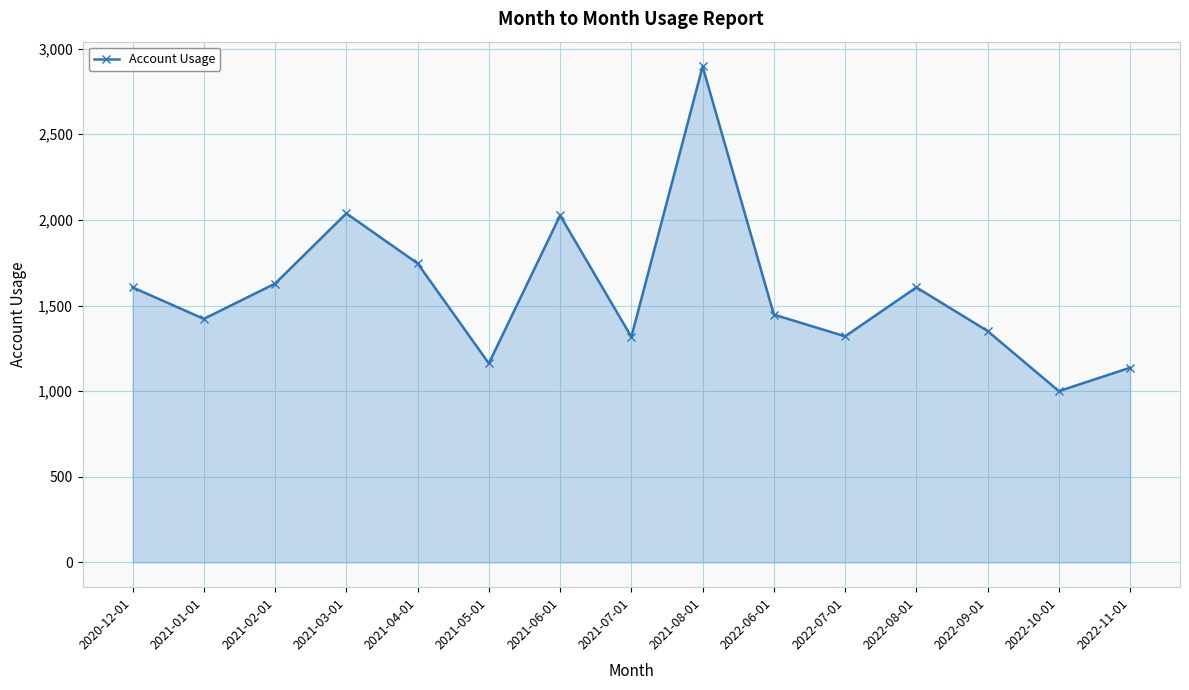

What is the approximate value at 2021-04-01, to the nearest 10?

1750